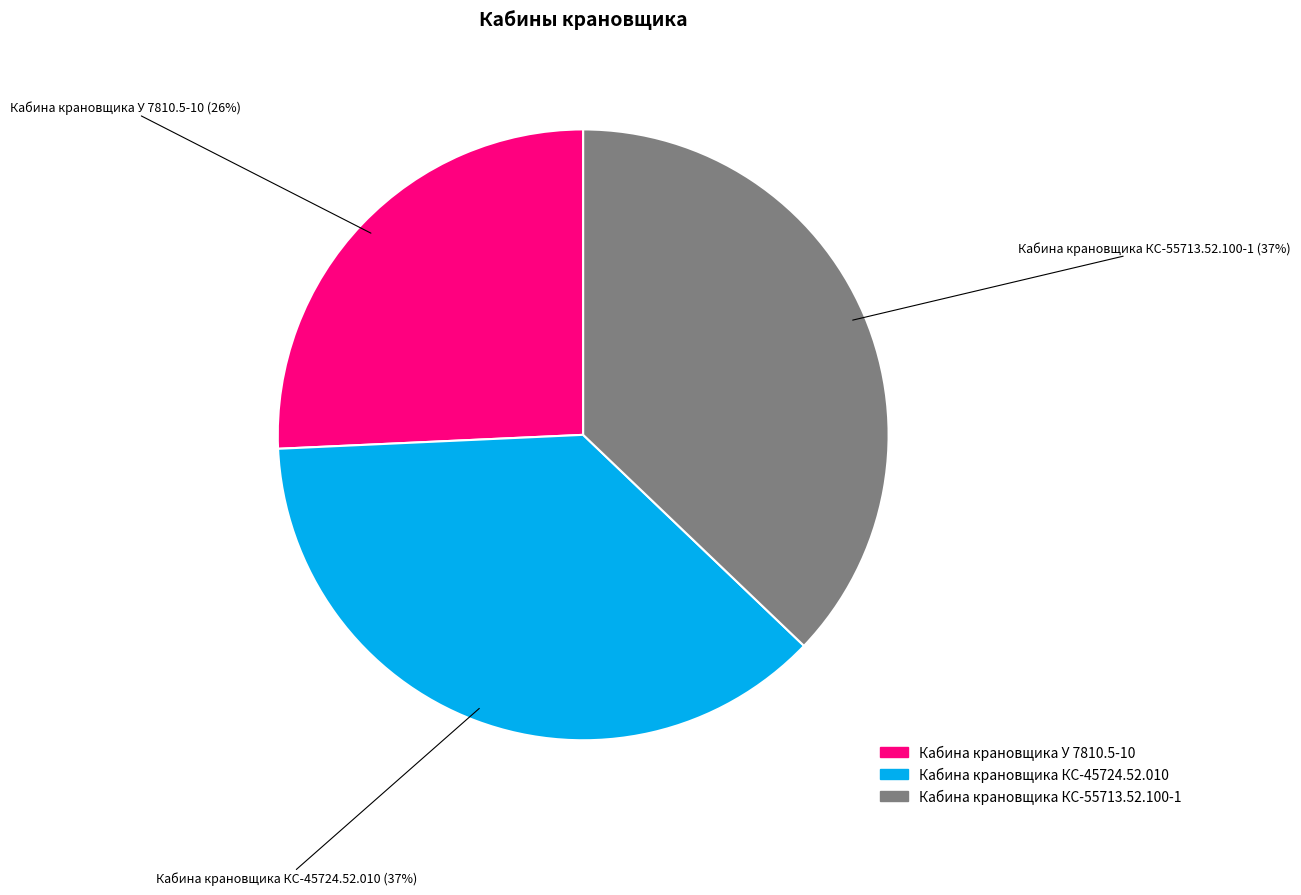

Is it true that Кабина крановщика КС-45724.52.010 is 50% of the pie?

False